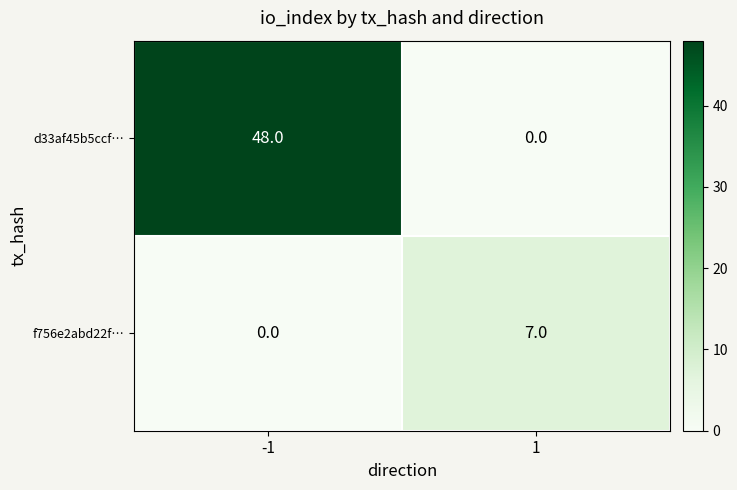

What is the spread (max minus min) of values at 1?

7